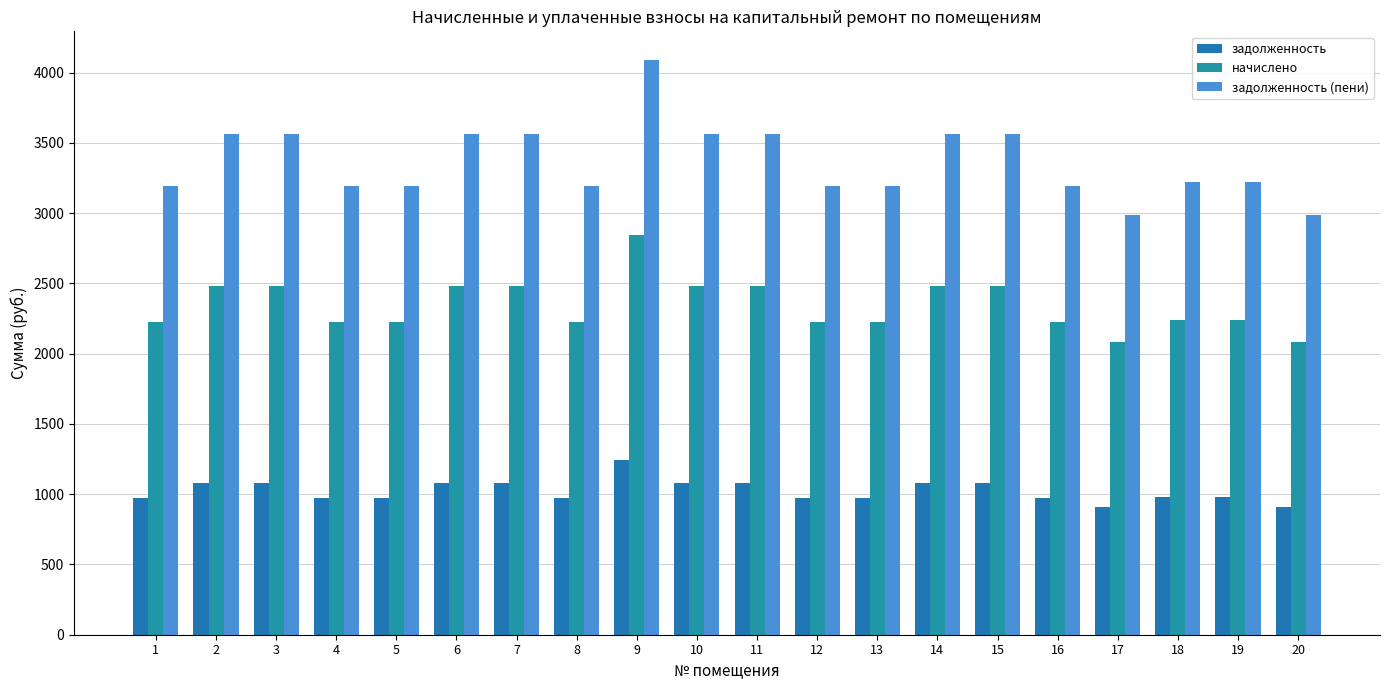

At 3, list the series in order from largest to smallest.

задолженность (пени), начислено, задолженность